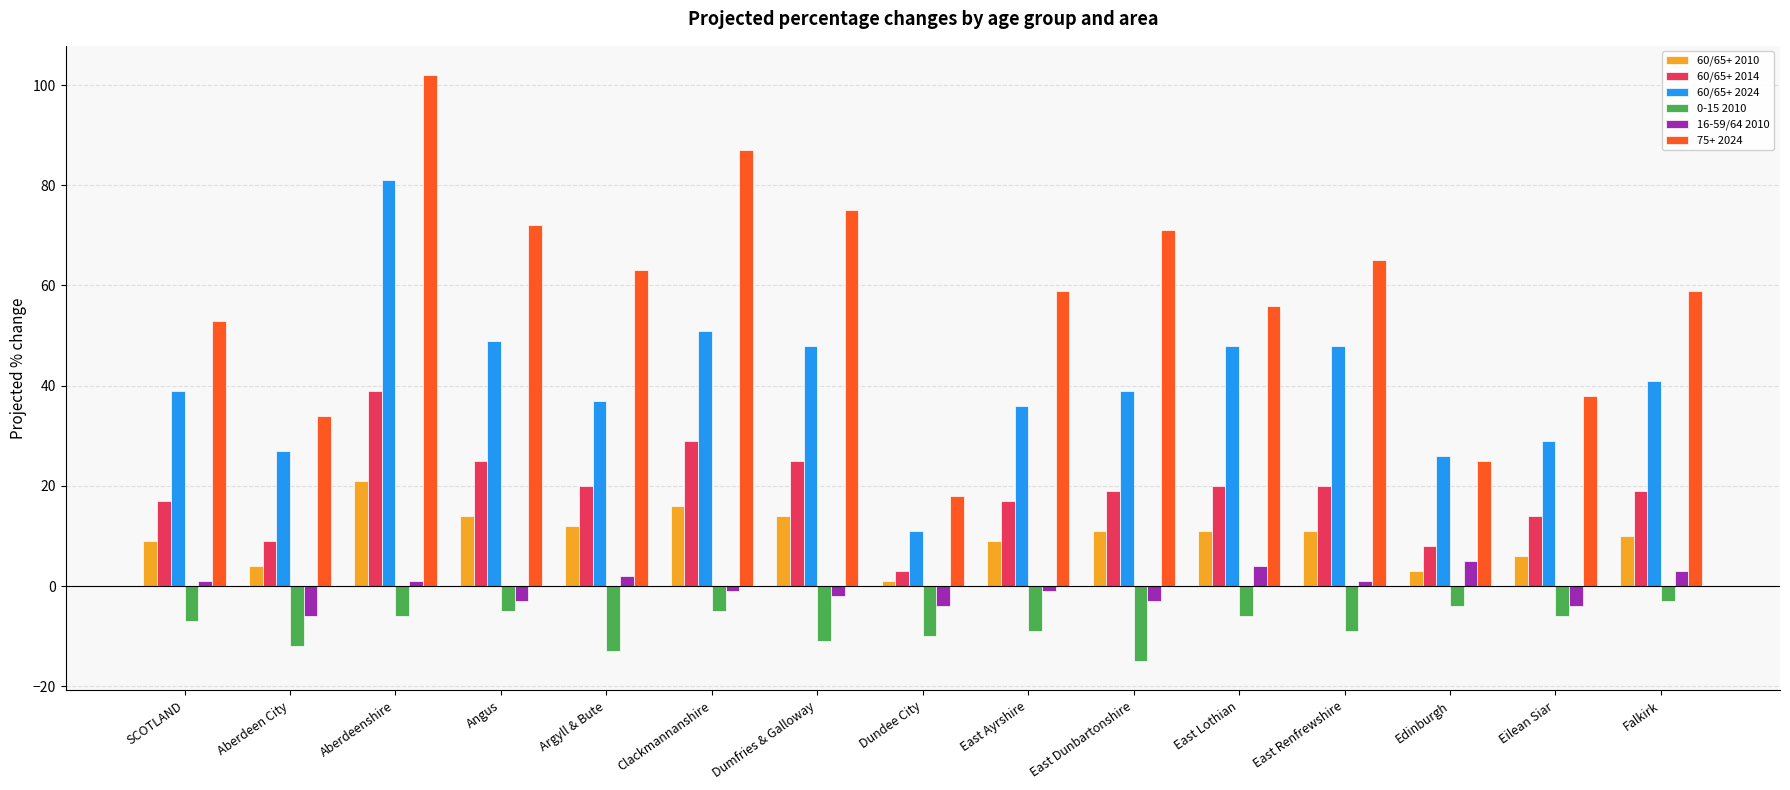

The 75+ 2024 series shows 53 at Aberdeen City. True or false?

False